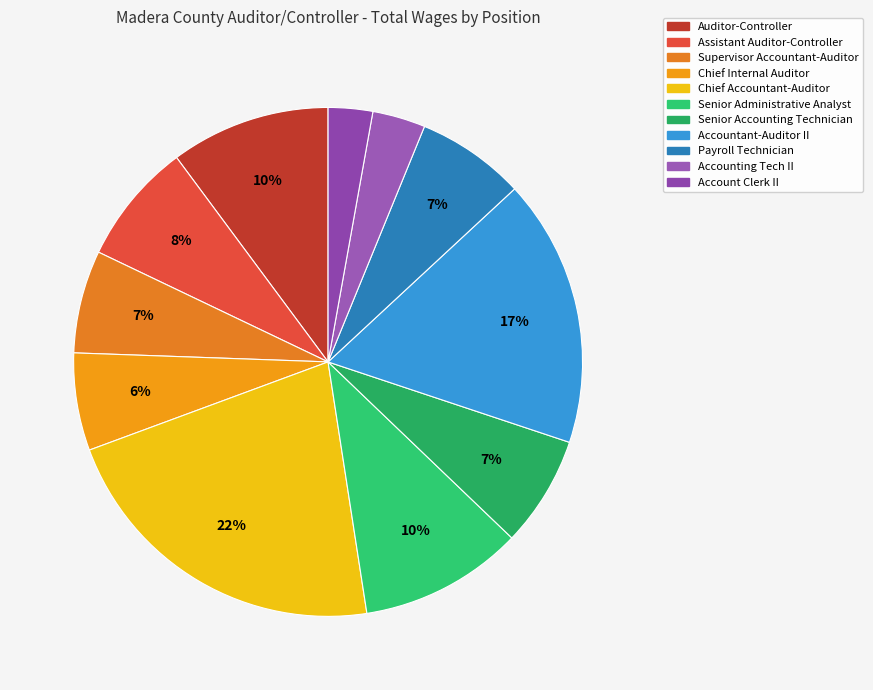

To the nearest percent, what is the average slice percentage?

9%